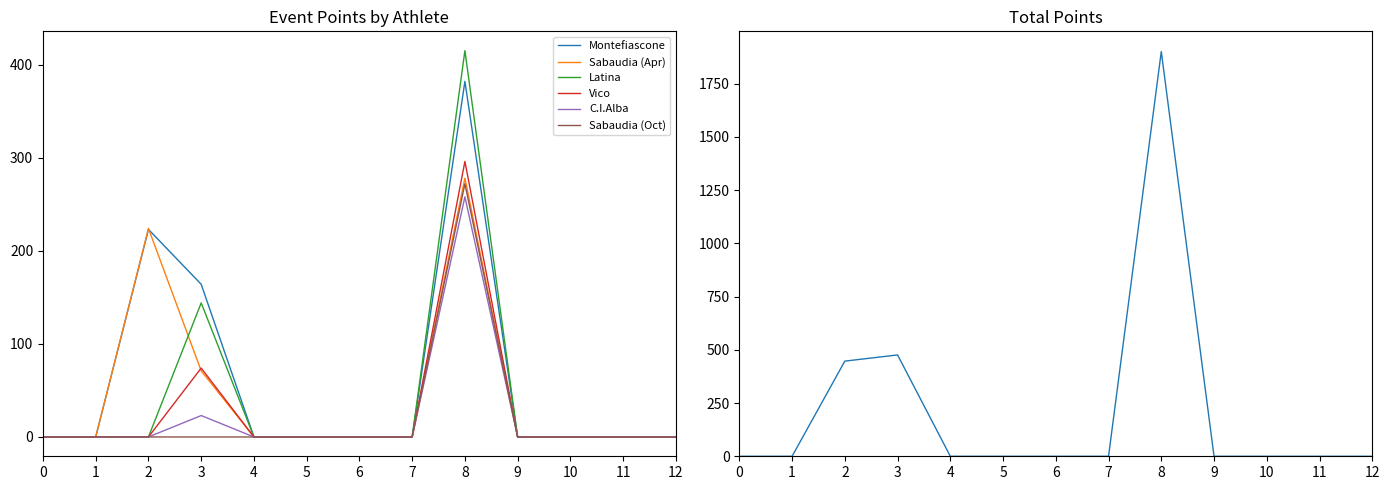

How many values in the Sabaudia (Oct) series exceed 0?

1